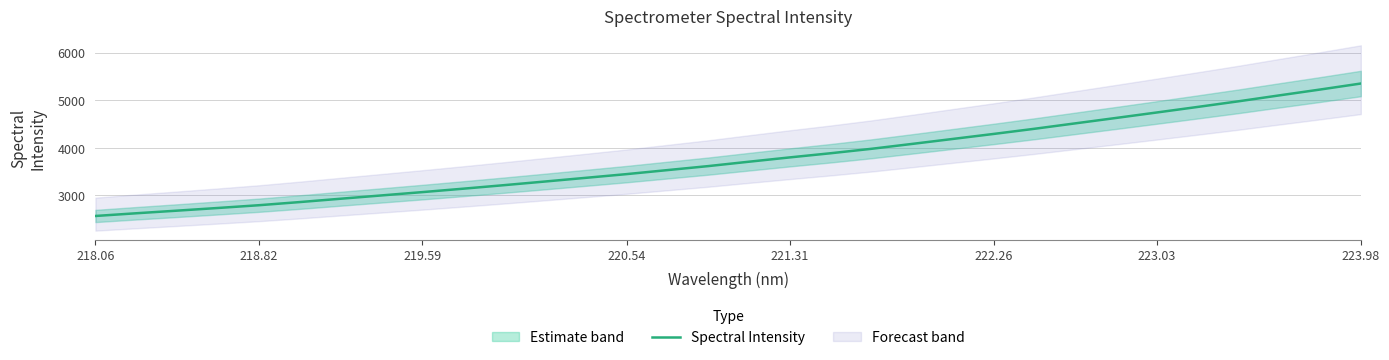

What is the value of the 5th point from the left?

2793.3